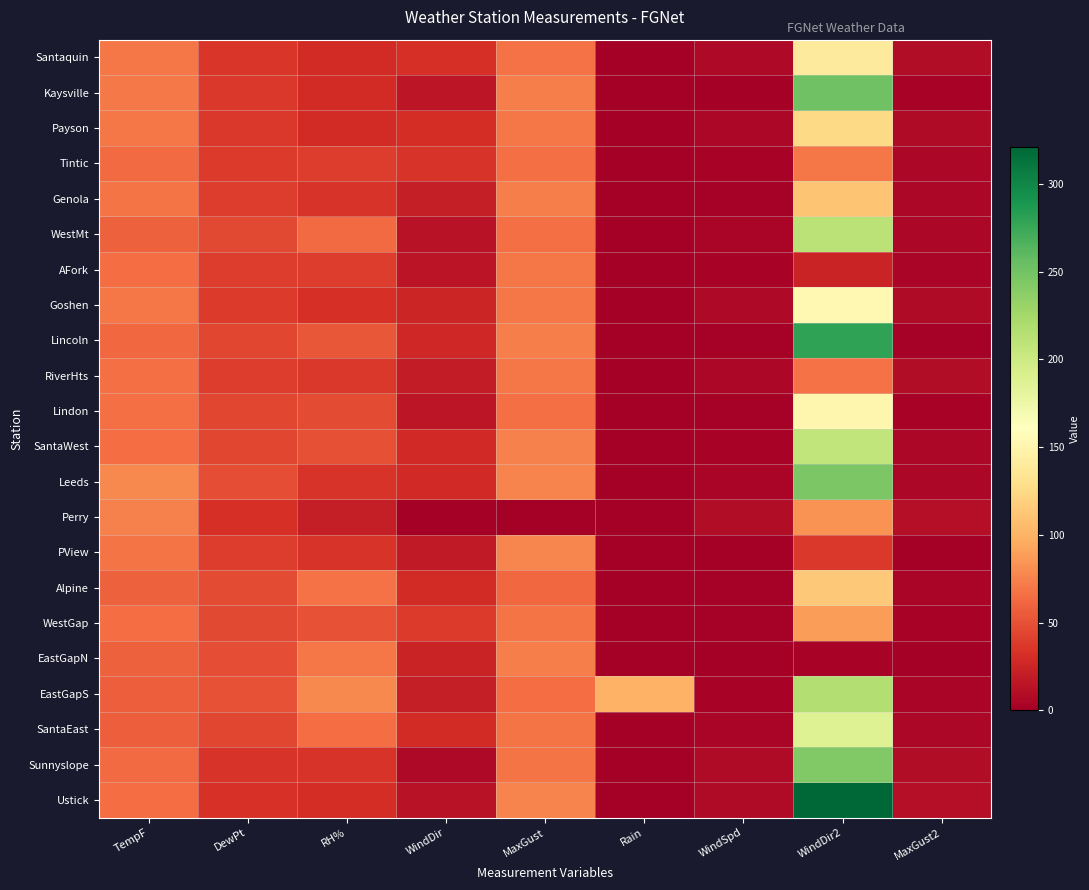

What is the spread (max minus min) of values at Rain?

100.0